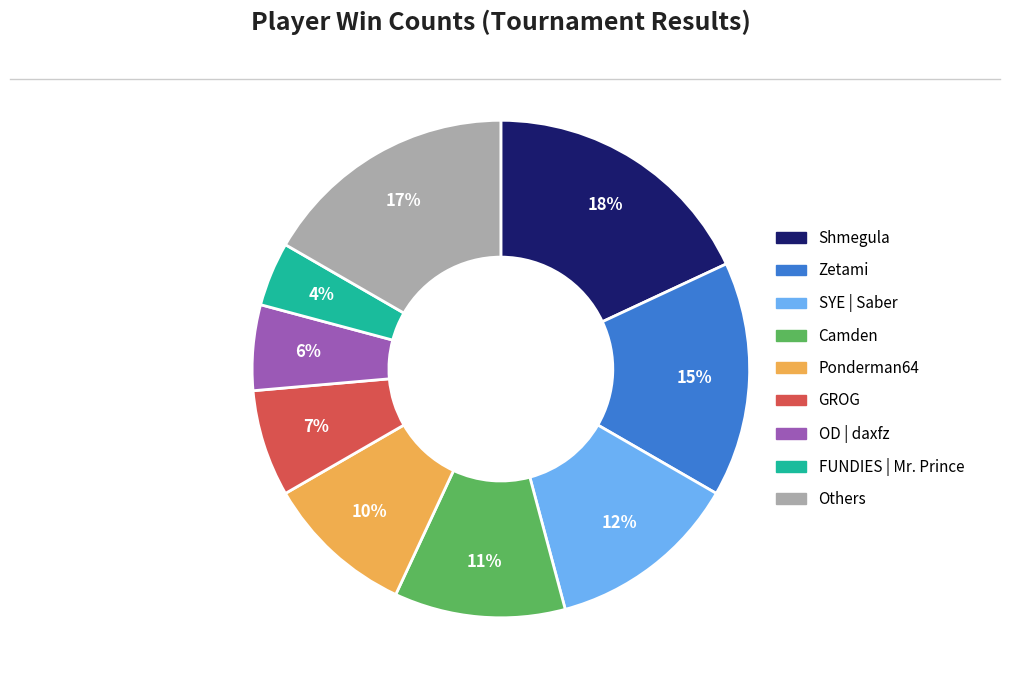

To the nearest percent, what is the difference between the largest and smallest slice percentages?

14%